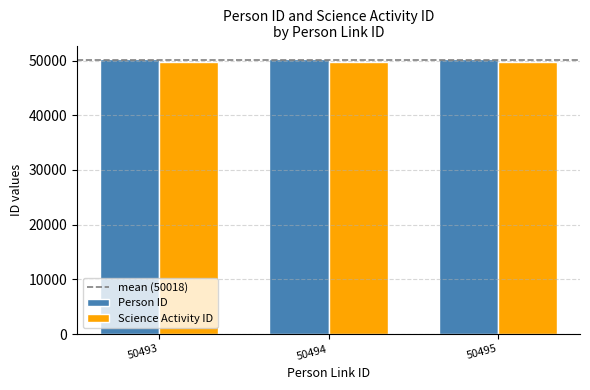

What is the greatest value displayed?

50239